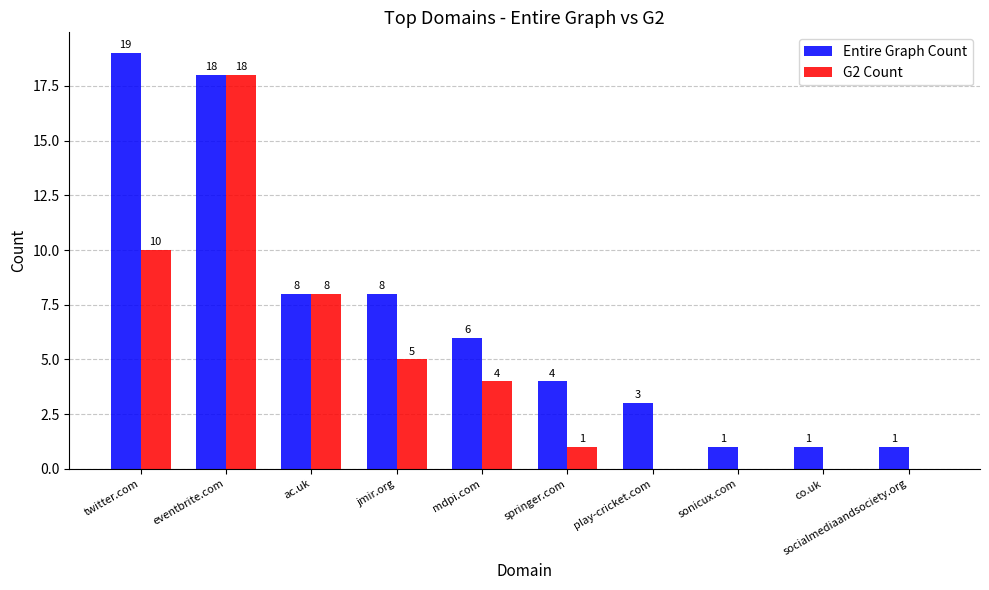

Which series changed the most between eventbrite.com and co.uk?

G2 Count